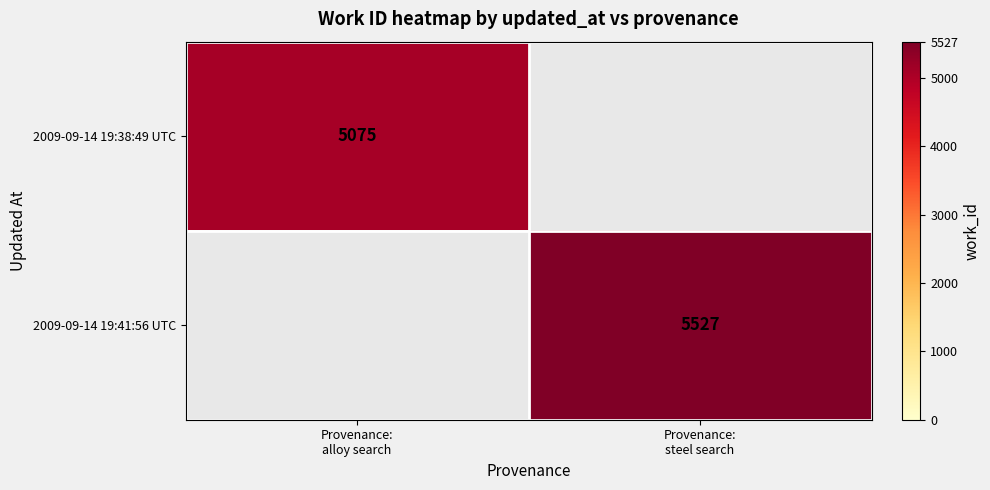

At which category does the chart reach its minimum across all series?

Provenance:
alloy search